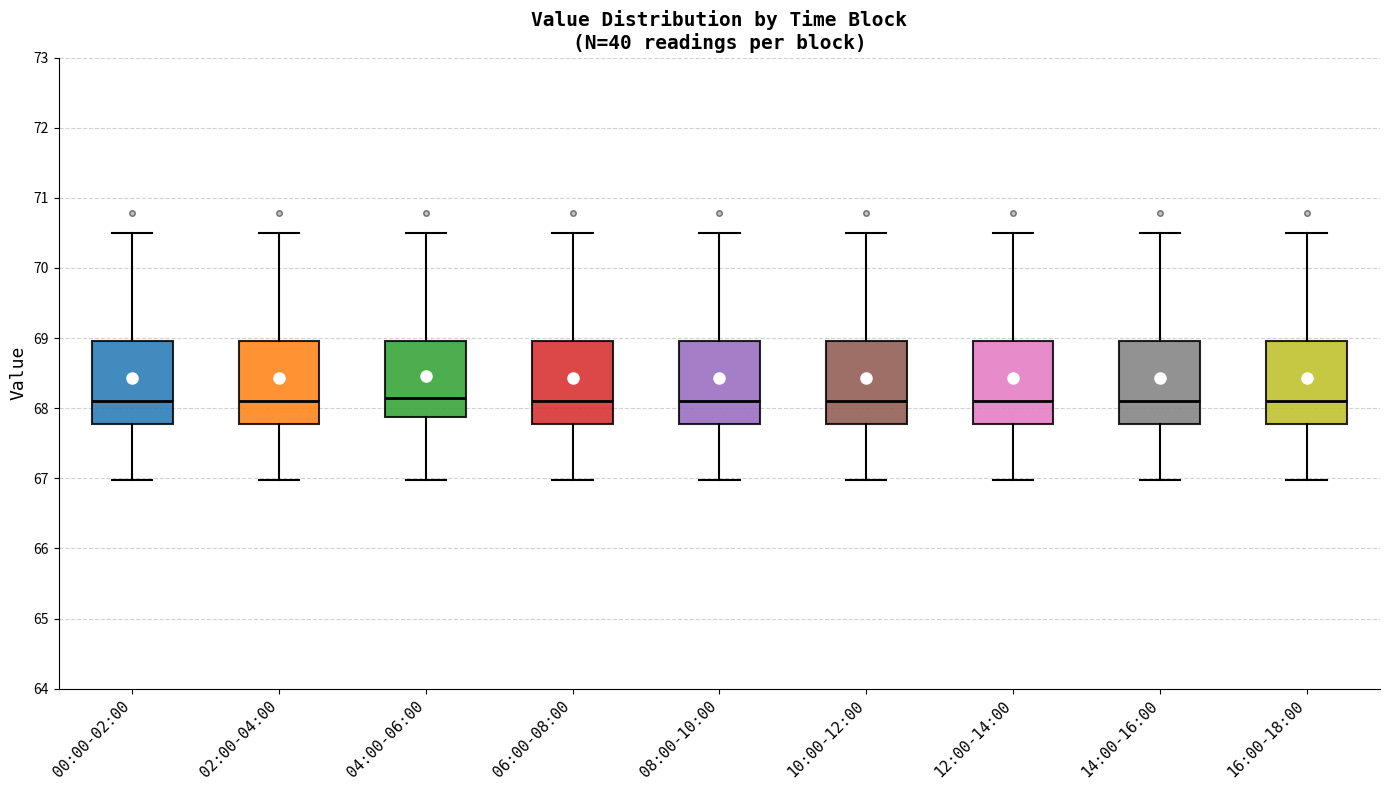

Reading left to right, read every box against the y-axis: the position of its median line, the range the box covers, and the ends of its whiskers. The values are not printed on the chart, so give them approximately, as read against the axis.

00:00-02:00: median 68.1, box 67.8 to 69.0, whiskers 67.0 to 70.5
02:00-04:00: median 68.1, box 67.8 to 69.0, whiskers 67.0 to 70.5
04:00-06:00: median 68.1, box 67.9 to 69.0, whiskers 67.0 to 70.5
06:00-08:00: median 68.1, box 67.8 to 69.0, whiskers 67.0 to 70.5
08:00-10:00: median 68.1, box 67.8 to 69.0, whiskers 67.0 to 70.5
10:00-12:00: median 68.1, box 67.8 to 69.0, whiskers 67.0 to 70.5
12:00-14:00: median 68.1, box 67.8 to 69.0, whiskers 67.0 to 70.5
14:00-16:00: median 68.1, box 67.8 to 69.0, whiskers 67.0 to 70.5
16:00-18:00: median 68.1, box 67.8 to 69.0, whiskers 67.0 to 70.5